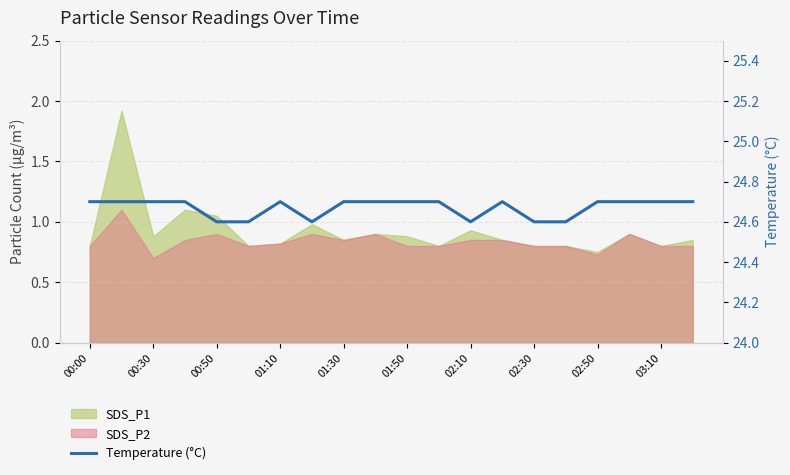

Which label corresponds to the largest value in the chart?

00:00